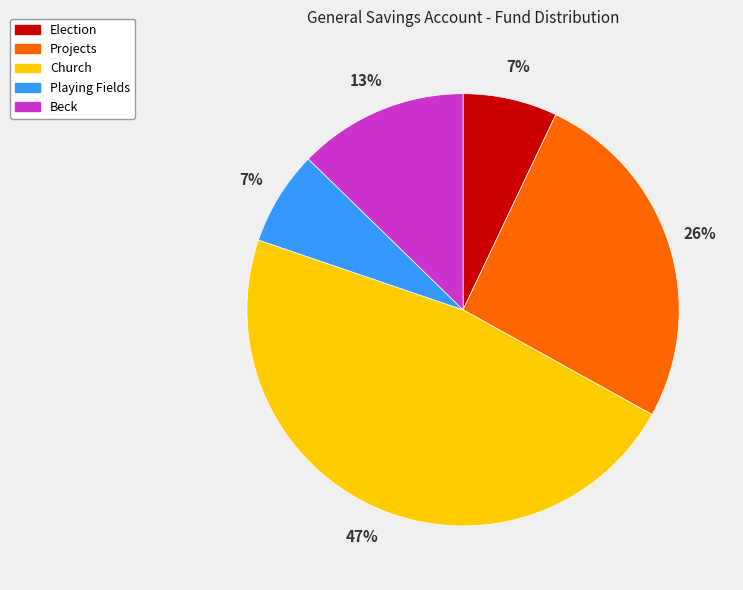

What percentage is the Playing Fields slice, to the nearest percent?

7%